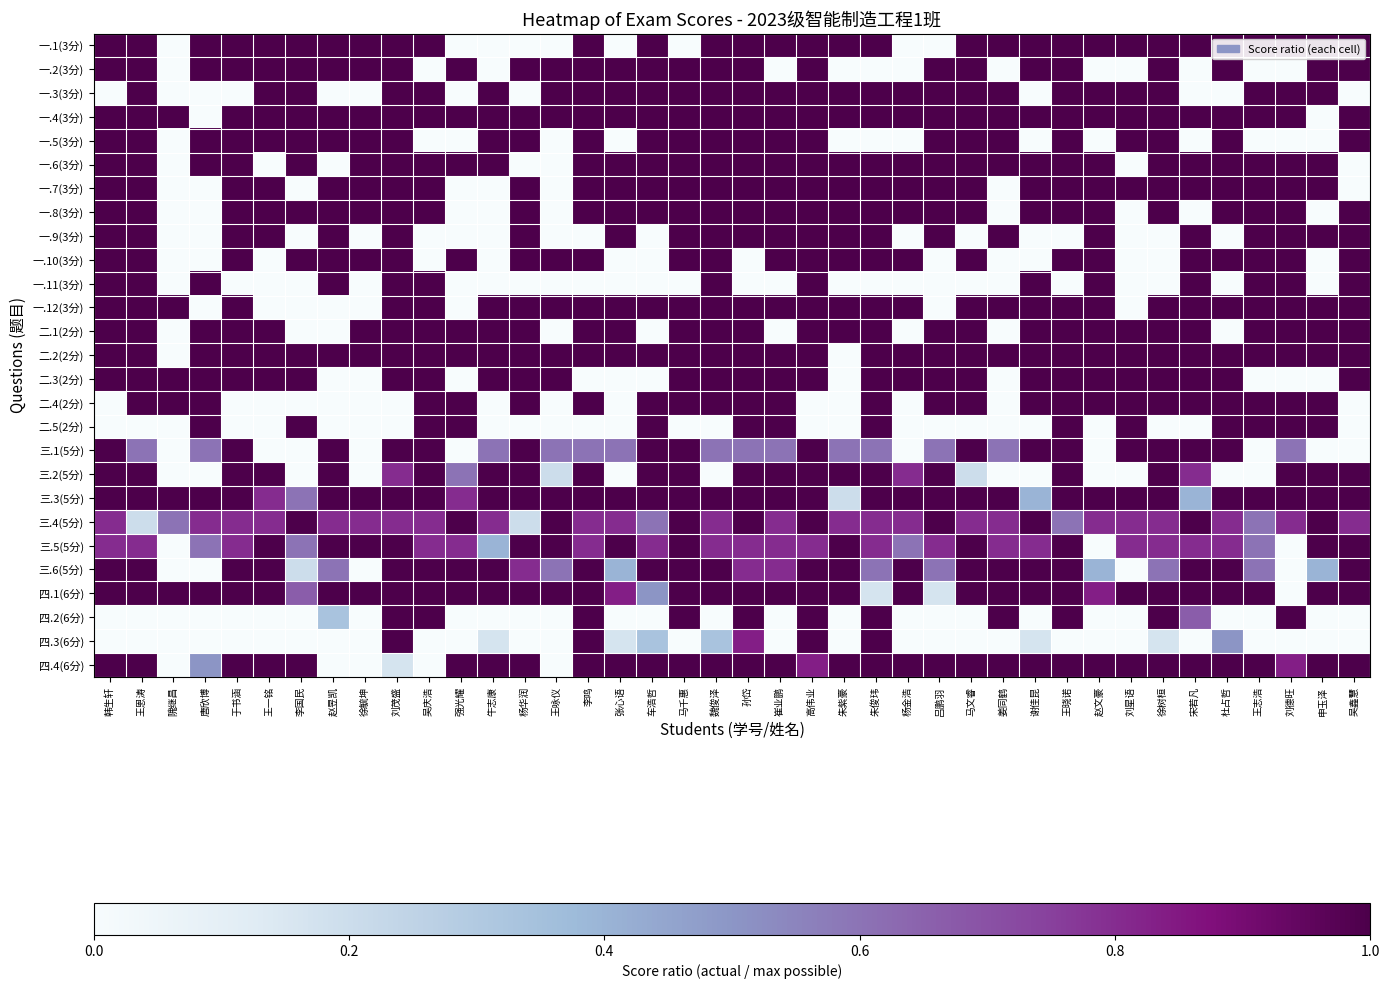

Reading right to left, what are all the values shown in this chart?

一.1(3分): 吴鑫慧=1.0	申玉泽=1.0	刘德旺=1.0	王志浩=1.0	杜占哲=1.0	宋若凡=1.0	徐树桓=1.0	刘星语=1.0	赵文豪=1.0	王晓诺=1.0	谢佳昆=1.0	姜同鹤=1.0	马文睿=1.0	吕鹏羽=0.0	杨金浩=0.0	朱俊玮=1.0	朱紫豪=1.0	高伟业=1.0	崔业鹏=1.0	孙岱=1.0	魏俊泽=1.0	马千惠=0.0	车浩哲=1.0	张心语=0.0	李鸣=1.0	王咏仪=0.0	杨华润=0.0	牛志康=0.0	强光耀=0.0	吴庆浩=1.0	刘茂盛=1.0	徐毓坤=1.0	赵昱凯=1.0	李国民=1.0	王一铭=1.0	于书涵=1.0	唐欣博=1.0	隗继昌=0.0	王恩涛=1.0	韩生轩=1.0
一.2(3分): 吴鑫慧=1.0	申玉泽=1.0	刘德旺=0.0	王志浩=0.0	杜占哲=1.0	宋若凡=0.0	徐树桓=1.0	刘星语=0.0	赵文豪=0.0	王晓诺=1.0	谢佳昆=1.0	姜同鹤=0.0	马文睿=1.0	吕鹏羽=1.0	杨金浩=0.0	朱俊玮=0.0	朱紫豪=0.0	高伟业=1.0	崔业鹏=0.0	孙岱=1.0	魏俊泽=1.0	马千惠=1.0	车浩哲=1.0	张心语=1.0	李鸣=1.0	王咏仪=1.0	杨华润=1.0	牛志康=0.0	强光耀=1.0	吴庆浩=0.0	刘茂盛=1.0	徐毓坤=1.0	赵昱凯=1.0	李国民=1.0	王一铭=1.0	于书涵=1.0	唐欣博=1.0	隗继昌=0.0	王恩涛=1.0	韩生轩=1.0
一.3(3分): 吴鑫慧=0.0	申玉泽=1.0	刘德旺=1.0	王志浩=1.0	杜占哲=0.0	宋若凡=0.0	徐树桓=1.0	刘星语=1.0	赵文豪=1.0	王晓诺=1.0	谢佳昆=0.0	姜同鹤=1.0	马文睿=1.0	吕鹏羽=1.0	杨金浩=1.0	朱俊玮=1.0	朱紫豪=1.0	高伟业=1.0	崔业鹏=1.0	孙岱=1.0	魏俊泽=1.0	马千惠=1.0	车浩哲=1.0	张心语=1.0	李鸣=1.0	王咏仪=1.0	杨华润=0.0	牛志康=1.0	强光耀=0.0	吴庆浩=1.0	刘茂盛=1.0	徐毓坤=0.0	赵昱凯=0.0	李国民=1.0	王一铭=1.0	于书涵=0.0	唐欣博=0.0	隗继昌=0.0	王恩涛=1.0	韩生轩=0.0
一.4(3分): 吴鑫慧=1.0	申玉泽=0.0	刘德旺=1.0	王志浩=1.0	杜占哲=1.0	宋若凡=1.0	徐树桓=1.0	刘星语=1.0	赵文豪=1.0	王晓诺=1.0	谢佳昆=1.0	姜同鹤=1.0	马文睿=1.0	吕鹏羽=1.0	杨金浩=1.0	朱俊玮=1.0	朱紫豪=1.0	高伟业=1.0	崔业鹏=1.0	孙岱=1.0	魏俊泽=1.0	马千惠=1.0	车浩哲=1.0	张心语=1.0	李鸣=1.0	王咏仪=1.0	杨华润=1.0	牛志康=1.0	强光耀=1.0	吴庆浩=1.0	刘茂盛=1.0	徐毓坤=1.0	赵昱凯=1.0	李国民=1.0	王一铭=1.0	于书涵=1.0	唐欣博=0.0	隗继昌=1.0	王恩涛=1.0	韩生轩=1.0
一.5(3分): 吴鑫慧=1.0	申玉泽=0.0	刘德旺=0.0	王志浩=0.0	杜占哲=1.0	宋若凡=0.0	徐树桓=1.0	刘星语=1.0	赵文豪=0.0	王晓诺=1.0	谢佳昆=0.0	姜同鹤=1.0	马文睿=1.0	吕鹏羽=1.0	杨金浩=0.0	朱俊玮=0.0	朱紫豪=0.0	高伟业=1.0	崔业鹏=1.0	孙岱=1.0	魏俊泽=1.0	马千惠=1.0	车浩哲=1.0	张心语=0.0	李鸣=1.0	王咏仪=0.0	杨华润=1.0	牛志康=1.0	强光耀=0.0	吴庆浩=0.0	刘茂盛=1.0	徐毓坤=1.0	赵昱凯=1.0	李国民=1.0	王一铭=1.0	于书涵=1.0	唐欣博=1.0	隗继昌=0.0	王恩涛=1.0	韩生轩=1.0
一.6(3分): 吴鑫慧=0.0	申玉泽=1.0	刘德旺=1.0	王志浩=1.0	杜占哲=1.0	宋若凡=1.0	徐树桓=1.0	刘星语=0.0	赵文豪=1.0	王晓诺=1.0	谢佳昆=1.0	姜同鹤=1.0	马文睿=1.0	吕鹏羽=1.0	杨金浩=1.0	朱俊玮=1.0	朱紫豪=1.0	高伟业=1.0	崔业鹏=1.0	孙岱=1.0	魏俊泽=1.0	马千惠=1.0	车浩哲=1.0	张心语=1.0	李鸣=1.0	王咏仪=0.0	杨华润=0.0	牛志康=1.0	强光耀=1.0	吴庆浩=1.0	刘茂盛=1.0	徐毓坤=1.0	赵昱凯=0.0	李国民=1.0	王一铭=0.0	于书涵=1.0	唐欣博=1.0	隗继昌=0.0	王恩涛=1.0	韩生轩=1.0
一.7(3分): 吴鑫慧=0.0	申玉泽=1.0	刘德旺=1.0	王志浩=1.0	杜占哲=1.0	宋若凡=1.0	徐树桓=1.0	刘星语=1.0	赵文豪=1.0	王晓诺=1.0	谢佳昆=1.0	姜同鹤=0.0	马文睿=1.0	吕鹏羽=1.0	杨金浩=1.0	朱俊玮=1.0	朱紫豪=1.0	高伟业=1.0	崔业鹏=1.0	孙岱=1.0	魏俊泽=1.0	马千惠=1.0	车浩哲=1.0	张心语=1.0	李鸣=1.0	王咏仪=0.0	杨华润=1.0	牛志康=0.0	强光耀=0.0	吴庆浩=1.0	刘茂盛=1.0	徐毓坤=1.0	赵昱凯=1.0	李国民=0.0	王一铭=1.0	于书涵=1.0	唐欣博=0.0	隗继昌=0.0	王恩涛=1.0	韩生轩=1.0
一.8(3分): 吴鑫慧=1.0	申玉泽=0.0	刘德旺=1.0	王志浩=1.0	杜占哲=1.0	宋若凡=0.0	徐树桓=1.0	刘星语=0.0	赵文豪=1.0	王晓诺=1.0	谢佳昆=1.0	姜同鹤=0.0	马文睿=1.0	吕鹏羽=1.0	杨金浩=1.0	朱俊玮=1.0	朱紫豪=1.0	高伟业=1.0	崔业鹏=1.0	孙岱=1.0	魏俊泽=1.0	马千惠=1.0	车浩哲=1.0	张心语=1.0	李鸣=1.0	王咏仪=0.0	杨华润=1.0	牛志康=0.0	强光耀=0.0	吴庆浩=1.0	刘茂盛=1.0	徐毓坤=1.0	赵昱凯=1.0	李国民=1.0	王一铭=1.0	于书涵=1.0	唐欣博=0.0	隗继昌=0.0	王恩涛=1.0	韩生轩=1.0
一.9(3分): 吴鑫慧=1.0	申玉泽=1.0	刘德旺=1.0	王志浩=1.0	杜占哲=0.0	宋若凡=1.0	徐树桓=0.0	刘星语=0.0	赵文豪=1.0	王晓诺=0.0	谢佳昆=0.0	姜同鹤=1.0	马文睿=0.0	吕鹏羽=1.0	杨金浩=0.0	朱俊玮=1.0	朱紫豪=1.0	高伟业=1.0	崔业鹏=1.0	孙岱=1.0	魏俊泽=1.0	马千惠=1.0	车浩哲=0.0	张心语=1.0	李鸣=0.0	王咏仪=0.0	杨华润=1.0	牛志康=0.0	强光耀=0.0	吴庆浩=0.0	刘茂盛=1.0	徐毓坤=0.0	赵昱凯=1.0	李国民=0.0	王一铭=1.0	于书涵=1.0	唐欣博=0.0	隗继昌=0.0	王恩涛=1.0	韩生轩=1.0
一.10(3分): 吴鑫慧=1.0	申玉泽=0.0	刘德旺=1.0	王志浩=1.0	杜占哲=1.0	宋若凡=1.0	徐树桓=0.0	刘星语=0.0	赵文豪=1.0	王晓诺=1.0	谢佳昆=0.0	姜同鹤=0.0	马文睿=1.0	吕鹏羽=0.0	杨金浩=1.0	朱俊玮=1.0	朱紫豪=1.0	高伟业=1.0	崔业鹏=1.0	孙岱=0.0	魏俊泽=1.0	马千惠=1.0	车浩哲=0.0	张心语=0.0	李鸣=1.0	王咏仪=1.0	杨华润=1.0	牛志康=0.0	强光耀=1.0	吴庆浩=0.0	刘茂盛=1.0	徐毓坤=1.0	赵昱凯=1.0	李国民=1.0	王一铭=0.0	于书涵=1.0	唐欣博=0.0	隗继昌=0.0	王恩涛=1.0	韩生轩=1.0
一.11(3分): 吴鑫慧=1.0	申玉泽=0.0	刘德旺=1.0	王志浩=1.0	杜占哲=0.0	宋若凡=1.0	徐树桓=0.0	刘星语=0.0	赵文豪=1.0	王晓诺=0.0	谢佳昆=1.0	姜同鹤=0.0	马文睿=0.0	吕鹏羽=0.0	杨金浩=0.0	朱俊玮=0.0	朱紫豪=0.0	高伟业=1.0	崔业鹏=0.0	孙岱=0.0	魏俊泽=1.0	马千惠=0.0	车浩哲=0.0	张心语=0.0	李鸣=0.0	王咏仪=0.0	杨华润=0.0	牛志康=0.0	强光耀=0.0	吴庆浩=1.0	刘茂盛=1.0	徐毓坤=0.0	赵昱凯=1.0	李国民=0.0	王一铭=0.0	于书涵=0.0	唐欣博=1.0	隗继昌=0.0	王恩涛=1.0	韩生轩=1.0
一.12(3分): 吴鑫慧=1.0	申玉泽=1.0	刘德旺=1.0	王志浩=1.0	杜占哲=1.0	宋若凡=1.0	徐树桓=1.0	刘星语=0.0	赵文豪=1.0	王晓诺=1.0	谢佳昆=1.0	姜同鹤=1.0	马文睿=1.0	吕鹏羽=0.0	杨金浩=1.0	朱俊玮=1.0	朱紫豪=1.0	高伟业=1.0	崔业鹏=1.0	孙岱=1.0	魏俊泽=1.0	马千惠=1.0	车浩哲=1.0	张心语=1.0	李鸣=1.0	王咏仪=1.0	杨华润=1.0	牛志康=1.0	强光耀=0.0	吴庆浩=1.0	刘茂盛=1.0	徐毓坤=0.0	赵昱凯=0.0	李国民=0.0	王一铭=0.0	于书涵=1.0	唐欣博=0.0	隗继昌=1.0	王恩涛=1.0	韩生轩=1.0
二.1(2分): 吴鑫慧=1.0	申玉泽=1.0	刘德旺=1.0	王志浩=1.0	杜占哲=0.0	宋若凡=1.0	徐树桓=1.0	刘星语=1.0	赵文豪=1.0	王晓诺=1.0	谢佳昆=1.0	姜同鹤=0.0	马文睿=1.0	吕鹏羽=1.0	杨金浩=0.0	朱俊玮=1.0	朱紫豪=1.0	高伟业=1.0	崔业鹏=0.0	孙岱=1.0	魏俊泽=1.0	马千惠=1.0	车浩哲=0.0	张心语=1.0	李鸣=1.0	王咏仪=0.0	杨华润=1.0	牛志康=1.0	强光耀=1.0	吴庆浩=1.0	刘茂盛=1.0	徐毓坤=1.0	赵昱凯=0.0	李国民=0.0	王一铭=1.0	于书涵=1.0	唐欣博=1.0	隗继昌=0.0	王恩涛=1.0	韩生轩=1.0
二.2(2分): 吴鑫慧=1.0	申玉泽=1.0	刘德旺=1.0	王志浩=1.0	杜占哲=1.0	宋若凡=1.0	徐树桓=1.0	刘星语=1.0	赵文豪=1.0	王晓诺=1.0	谢佳昆=1.0	姜同鹤=1.0	马文睿=1.0	吕鹏羽=1.0	杨金浩=1.0	朱俊玮=1.0	朱紫豪=0.0	高伟业=1.0	崔业鹏=1.0	孙岱=1.0	魏俊泽=1.0	马千惠=1.0	车浩哲=1.0	张心语=1.0	李鸣=1.0	王咏仪=1.0	杨华润=1.0	牛志康=1.0	强光耀=1.0	吴庆浩=1.0	刘茂盛=1.0	徐毓坤=1.0	赵昱凯=1.0	李国民=1.0	王一铭=1.0	于书涵=1.0	唐欣博=1.0	隗继昌=0.0	王恩涛=1.0	韩生轩=1.0
二.3(2分): 吴鑫慧=1.0	申玉泽=0.0	刘德旺=0.0	王志浩=0.0	杜占哲=1.0	宋若凡=1.0	徐树桓=1.0	刘星语=1.0	赵文豪=1.0	王晓诺=1.0	谢佳昆=1.0	姜同鹤=0.0	马文睿=1.0	吕鹏羽=1.0	杨金浩=1.0	朱俊玮=1.0	朱紫豪=0.0	高伟业=1.0	崔业鹏=1.0	孙岱=1.0	魏俊泽=1.0	马千惠=1.0	车浩哲=0.0	张心语=0.0	李鸣=0.0	王咏仪=1.0	杨华润=1.0	牛志康=1.0	强光耀=0.0	吴庆浩=1.0	刘茂盛=1.0	徐毓坤=0.0	赵昱凯=0.0	李国民=1.0	王一铭=1.0	于书涵=1.0	唐欣博=1.0	隗继昌=1.0	王恩涛=1.0	韩生轩=1.0
二.4(2分): 吴鑫慧=0.0	申玉泽=1.0	刘德旺=1.0	王志浩=1.0	杜占哲=1.0	宋若凡=1.0	徐树桓=1.0	刘星语=1.0	赵文豪=1.0	王晓诺=1.0	谢佳昆=1.0	姜同鹤=0.0	马文睿=1.0	吕鹏羽=1.0	杨金浩=0.0	朱俊玮=1.0	朱紫豪=0.0	高伟业=0.0	崔业鹏=1.0	孙岱=1.0	魏俊泽=1.0	马千惠=1.0	车浩哲=1.0	张心语=0.0	李鸣=1.0	王咏仪=0.0	杨华润=1.0	牛志康=0.0	强光耀=1.0	吴庆浩=1.0	刘茂盛=0.0	徐毓坤=0.0	赵昱凯=0.0	李国民=0.0	王一铭=0.0	于书涵=0.0	唐欣博=1.0	隗继昌=1.0	王恩涛=1.0	韩生轩=0.0
二.5(2分): 吴鑫慧=0.0	申玉泽=1.0	刘德旺=1.0	王志浩=1.0	杜占哲=1.0	宋若凡=0.0	徐树桓=0.0	刘星语=1.0	赵文豪=0.0	王晓诺=1.0	谢佳昆=0.0	姜同鹤=0.0	马文睿=0.0	吕鹏羽=0.0	杨金浩=0.0	朱俊玮=1.0	朱紫豪=0.0	高伟业=0.0	崔业鹏=1.0	孙岱=1.0	魏俊泽=0.0	马千惠=0.0	车浩哲=1.0	张心语=0.0	李鸣=0.0	王咏仪=0.0	杨华润=0.0	牛志康=0.0	强光耀=1.0	吴庆浩=1.0	刘茂盛=0.0	徐毓坤=0.0	赵昱凯=0.0	李国民=1.0	王一铭=0.0	于书涵=0.0	唐欣博=1.0	隗继昌=0.0	王恩涛=0.0	韩生轩=0.0
三.1(5分): 吴鑫慧=0.0	申玉泽=0.0	刘德旺=0.6	王志浩=0.0	杜占哲=1.0	宋若凡=1.0	徐树桓=1.0	刘星语=1.0	赵文豪=0.0	王晓诺=1.0	谢佳昆=1.0	姜同鹤=0.6	马文睿=1.0	吕鹏羽=0.6	杨金浩=0.0	朱俊玮=0.6	朱紫豪=0.6	高伟业=1.0	崔业鹏=0.6	孙岱=0.6	魏俊泽=0.6	马千惠=1.0	车浩哲=1.0	张心语=0.6	李鸣=0.6	王咏仪=0.6	杨华润=1.0	牛志康=0.6	强光耀=0.0	吴庆浩=1.0	刘茂盛=1.0	徐毓坤=0.0	赵昱凯=1.0	李国民=0.0	王一铭=0.0	于书涵=1.0	唐欣博=0.6	隗继昌=0.0	王恩涛=0.6	韩生轩=1.0
三.2(5分): 吴鑫慧=1.0	申玉泽=1.0	刘德旺=1.0	王志浩=0.0	杜占哲=0.0	宋若凡=0.8	徐树桓=1.0	刘星语=0.0	赵文豪=0.0	王晓诺=1.0	谢佳昆=0.0	姜同鹤=0.0	马文睿=0.2	吕鹏羽=1.0	杨金浩=0.8	朱俊玮=1.0	朱紫豪=1.0	高伟业=1.0	崔业鹏=1.0	孙岱=1.0	魏俊泽=0.0	马千惠=1.0	车浩哲=1.0	张心语=0.0	李鸣=1.0	王咏仪=0.2	杨华润=1.0	牛志康=1.0	强光耀=0.6	吴庆浩=1.0	刘茂盛=0.8	徐毓坤=0.0	赵昱凯=1.0	李国民=0.0	王一铭=1.0	于书涵=1.0	唐欣博=0.0	隗继昌=0.0	王恩涛=1.0	韩生轩=1.0
三.3(5分): 吴鑫慧=1.0	申玉泽=1.0	刘德旺=1.0	王志浩=1.0	杜占哲=1.0	宋若凡=0.4	徐树桓=1.0	刘星语=1.0	赵文豪=1.0	王晓诺=1.0	谢佳昆=0.4	姜同鹤=1.0	马文睿=1.0	吕鹏羽=1.0	杨金浩=1.0	朱俊玮=1.0	朱紫豪=0.2	高伟业=1.0	崔业鹏=1.0	孙岱=1.0	魏俊泽=1.0	马千惠=1.0	车浩哲=1.0	张心语=1.0	李鸣=1.0	王咏仪=1.0	杨华润=1.0	牛志康=1.0	强光耀=0.8	吴庆浩=1.0	刘茂盛=1.0	徐毓坤=1.0	赵昱凯=1.0	李国民=0.6	王一铭=0.8	于书涵=1.0	唐欣博=1.0	隗继昌=1.0	王恩涛=1.0	韩生轩=1.0
三.4(5分): 吴鑫慧=0.8	申玉泽=1.0	刘德旺=0.8	王志浩=0.6	杜占哲=0.8	宋若凡=1.0	徐树桓=0.8	刘星语=0.8	赵文豪=0.8	王晓诺=0.6	谢佳昆=1.0	姜同鹤=0.8	马文睿=0.8	吕鹏羽=1.0	杨金浩=0.8	朱俊玮=0.8	朱紫豪=0.8	高伟业=1.0	崔业鹏=0.8	孙岱=1.0	魏俊泽=0.8	马千惠=1.0	车浩哲=0.6	张心语=0.8	李鸣=0.8	王咏仪=1.0	杨华润=0.2	牛志康=0.8	强光耀=1.0	吴庆浩=0.8	刘茂盛=0.8	徐毓坤=0.8	赵昱凯=0.8	李国民=1.0	王一铭=0.8	于书涵=0.8	唐欣博=0.8	隗继昌=0.6	王恩涛=0.2	韩生轩=0.8
三.5(5分): 吴鑫慧=1.0	申玉泽=1.0	刘德旺=0.0	王志浩=0.6	杜占哲=0.8	宋若凡=0.8	徐树桓=0.8	刘星语=0.8	赵文豪=0.0	王晓诺=1.0	谢佳昆=0.8	姜同鹤=0.8	马文睿=1.0	吕鹏羽=0.8	杨金浩=0.6	朱俊玮=0.8	朱紫豪=1.0	高伟业=0.8	崔业鹏=0.8	孙岱=0.8	魏俊泽=0.8	马千惠=1.0	车浩哲=0.8	张心语=1.0	李鸣=0.8	王咏仪=1.0	杨华润=1.0	牛志康=0.4	强光耀=0.8	吴庆浩=0.8	刘茂盛=1.0	徐毓坤=1.0	赵昱凯=1.0	李国民=0.6	王一铭=1.0	于书涵=0.8	唐欣博=0.6	隗继昌=0.0	王恩涛=0.8	韩生轩=0.8
三.6(5分): 吴鑫慧=1.0	申玉泽=0.4	刘德旺=0.0	王志浩=0.6	杜占哲=1.0	宋若凡=1.0	徐树桓=0.6	刘星语=0.0	赵文豪=0.4	王晓诺=1.0	谢佳昆=1.0	姜同鹤=1.0	马文睿=1.0	吕鹏羽=0.6	杨金浩=1.0	朱俊玮=0.6	朱紫豪=1.0	高伟业=1.0	崔业鹏=0.8	孙岱=0.8	魏俊泽=1.0	马千惠=1.0	车浩哲=1.0	张心语=0.4	李鸣=1.0	王咏仪=0.6	杨华润=0.8	牛志康=1.0	强光耀=1.0	吴庆浩=1.0	刘茂盛=1.0	徐毓坤=0.0	赵昱凯=0.6	李国民=0.2	王一铭=1.0	于书涵=1.0	唐欣博=0.0	隗继昌=0.0	王恩涛=1.0	韩生轩=1.0
四.1(6分): 吴鑫慧=1.0	申玉泽=1.0	刘德旺=0.0	王志浩=1.0	杜占哲=1.0	宋若凡=1.0	徐树桓=1.0	刘星语=1.0	赵文豪=0.8	王晓诺=1.0	谢佳昆=1.0	姜同鹤=1.0	马文睿=1.0	吕鹏羽=0.2	杨金浩=1.0	朱俊玮=0.2	朱紫豪=1.0	高伟业=1.0	崔业鹏=1.0	孙岱=1.0	魏俊泽=1.0	马千惠=1.0	车浩哲=0.5	张心语=0.8	李鸣=1.0	王咏仪=1.0	杨华润=1.0	牛志康=1.0	强光耀=1.0	吴庆浩=1.0	刘茂盛=1.0	徐毓坤=1.0	赵昱凯=1.0	李国民=0.7	王一铭=1.0	于书涵=1.0	唐欣博=1.0	隗继昌=1.0	王恩涛=1.0	韩生轩=1.0
四.2(6分): 吴鑫慧=0.0	申玉泽=0.0	刘德旺=1.0	王志浩=0.0	杜占哲=0.0	宋若凡=0.7	徐树桓=1.0	刘星语=0.0	赵文豪=0.0	王晓诺=1.0	谢佳昆=0.0	姜同鹤=1.0	马文睿=0.0	吕鹏羽=0.0	杨金浩=0.0	朱俊玮=1.0	朱紫豪=0.0	高伟业=1.0	崔业鹏=0.0	孙岱=1.0	魏俊泽=0.0	马千惠=1.0	车浩哲=0.0	张心语=0.0	李鸣=1.0	王咏仪=0.0	杨华润=0.0	牛志康=0.0	强光耀=0.0	吴庆浩=1.0	刘茂盛=1.0	徐毓坤=0.0	赵昱凯=0.3	李国民=0.0	王一铭=0.0	于书涵=0.0	唐欣博=0.0	隗继昌=0.0	王恩涛=0.0	韩生轩=0.0
四.3(6分): 吴鑫慧=0.0	申玉泽=0.0	刘德旺=0.0	王志浩=0.0	杜占哲=0.5	宋若凡=0.0	徐树桓=0.2	刘星语=0.0	赵文豪=0.0	王晓诺=0.0	谢佳昆=0.2	姜同鹤=0.0	马文睿=0.0	吕鹏羽=0.0	杨金浩=0.0	朱俊玮=1.0	朱紫豪=0.0	高伟业=1.0	崔业鹏=0.0	孙岱=0.8	魏俊泽=0.3	马千惠=0.0	车浩哲=0.3	张心语=0.2	李鸣=1.0	王咏仪=0.0	杨华润=0.0	牛志康=0.2	强光耀=0.0	吴庆浩=0.0	刘茂盛=1.0	徐毓坤=0.0	赵昱凯=0.0	李国民=0.0	王一铭=0.0	于书涵=0.0	唐欣博=0.0	隗继昌=0.0	王恩涛=0.0	韩生轩=0.0
四.4(6分): 吴鑫慧=1.0	申玉泽=1.0	刘德旺=0.8	王志浩=1.0	杜占哲=1.0	宋若凡=1.0	徐树桓=1.0	刘星语=1.0	赵文豪=1.0	王晓诺=1.0	谢佳昆=1.0	姜同鹤=1.0	马文睿=1.0	吕鹏羽=1.0	杨金浩=1.0	朱俊玮=1.0	朱紫豪=1.0	高伟业=0.8	崔业鹏=1.0	孙岱=1.0	魏俊泽=1.0	马千惠=1.0	车浩哲=1.0	张心语=1.0	李鸣=1.0	王咏仪=0.0	杨华润=1.0	牛志康=1.0	强光耀=1.0	吴庆浩=0.0	刘茂盛=0.2	徐毓坤=0.0	赵昱凯=0.0	李国民=1.0	王一铭=1.0	于书涵=1.0	唐欣博=0.5	隗继昌=0.0	王恩涛=1.0	韩生轩=1.0